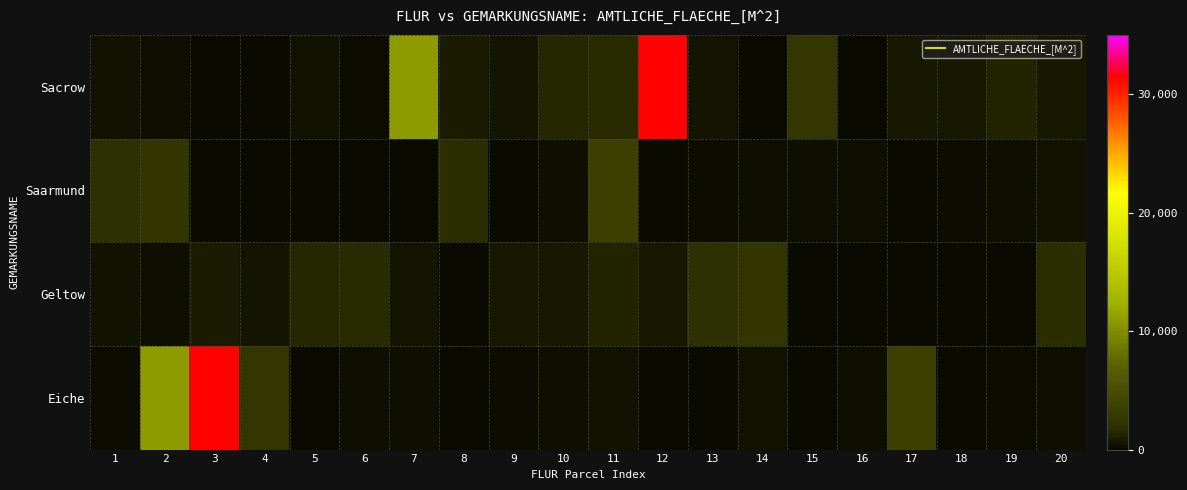

At which category is the sum across all series the highest?

3